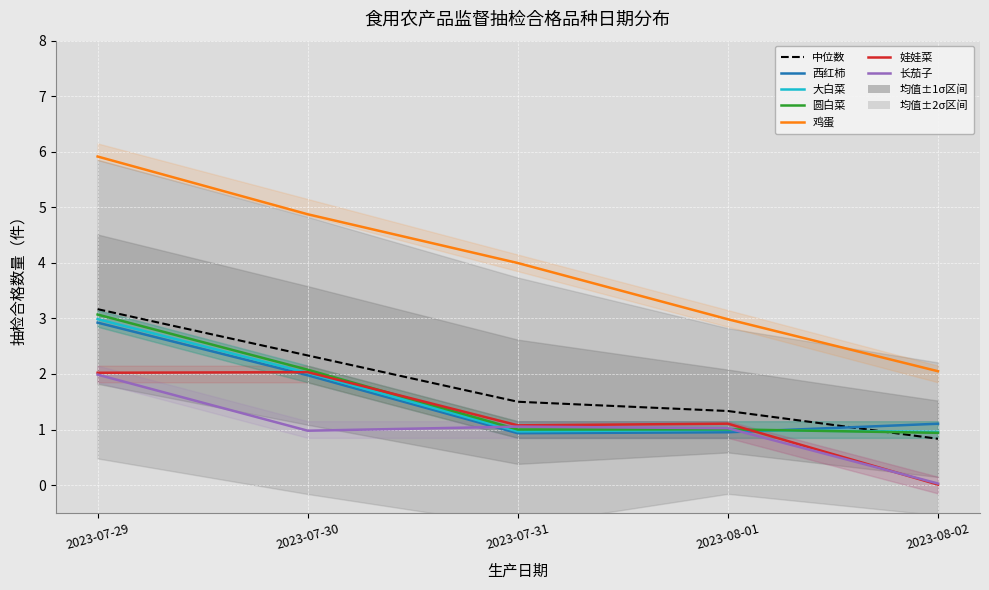

What is the difference between the 西红柿 values at 2023-07-30 and 2023-07-31?

1.1